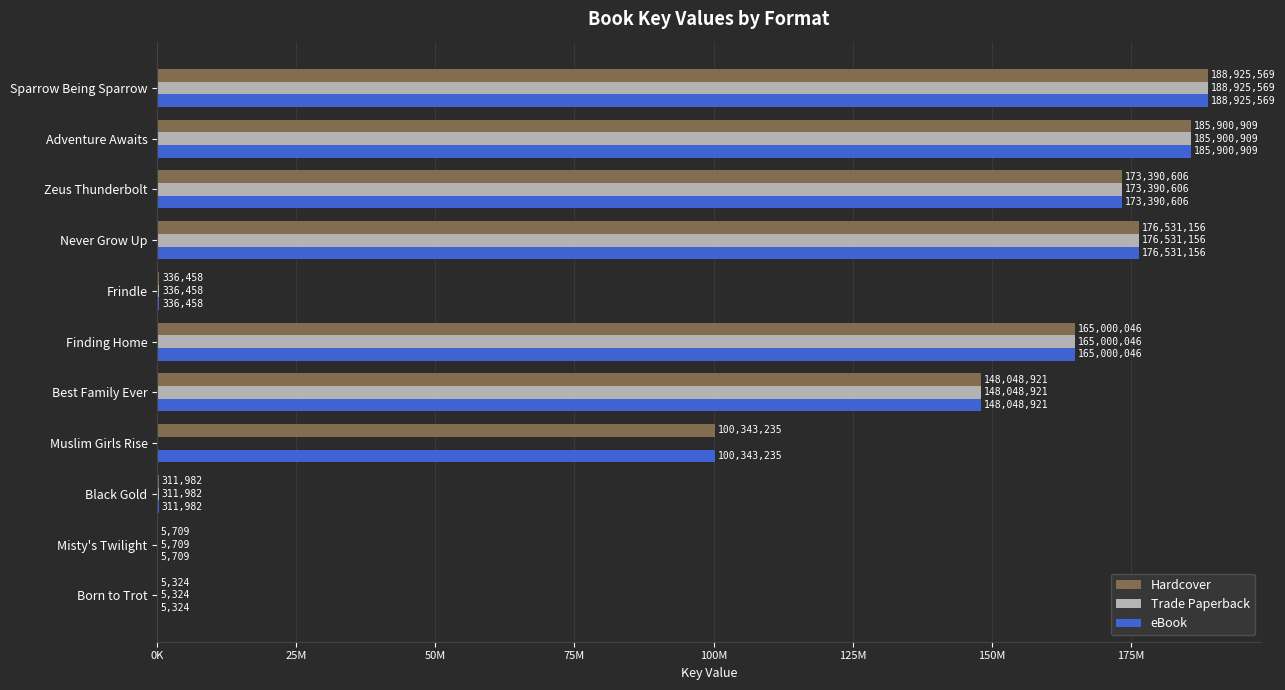

What is the minimum value for eBook?

5324